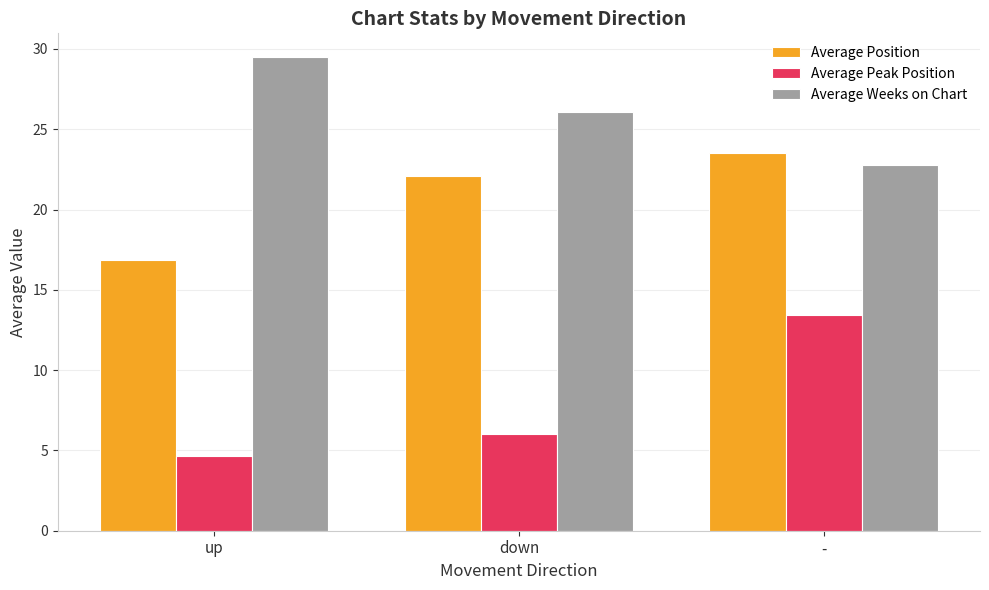

At how many categories does at least one series exceed 5?

3